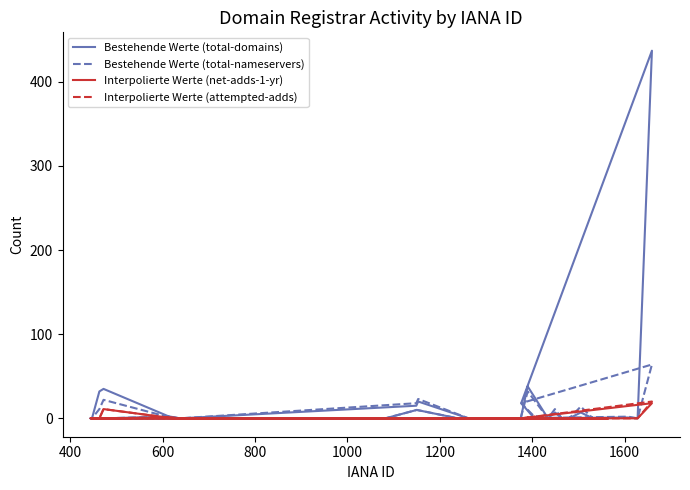

Which series has the largest total across all categories?

Bestehende Werte (total-domains)